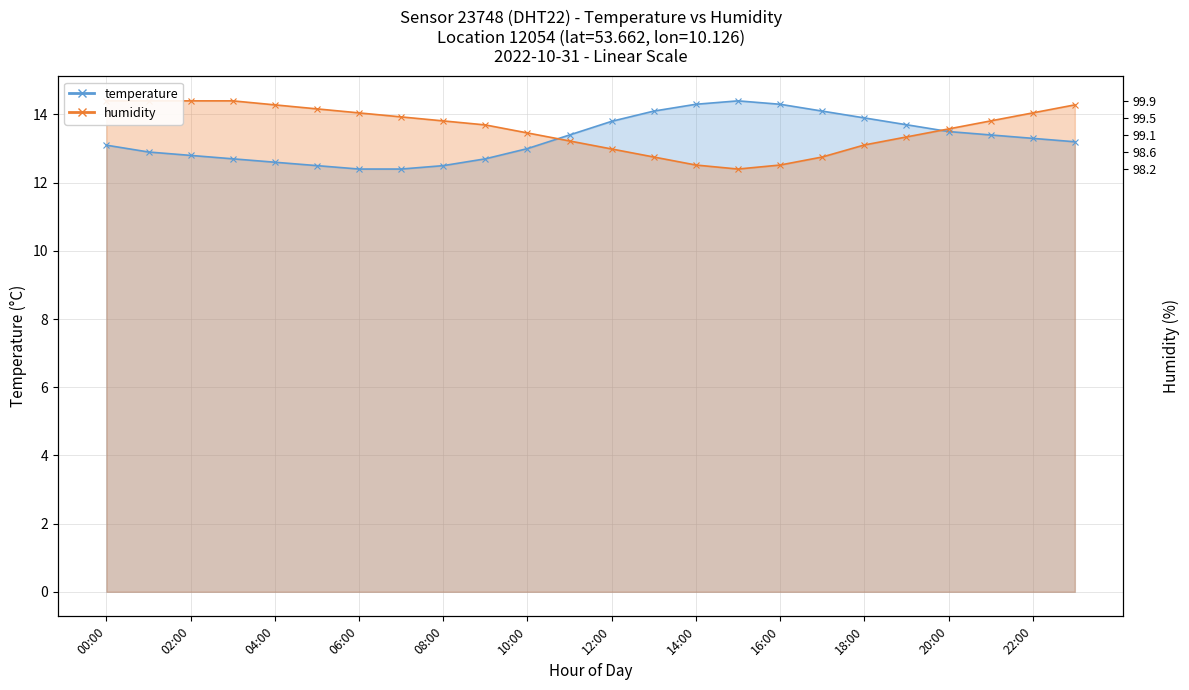

Reading left to right, what are all the values shown in this chart?

temperature: 13.1	12.9	12.8	12.7	12.6	12.5	12.4	12.4	12.5	12.7	13.0	13.4	13.8	14.1	14.3	14.4	14.3	14.1	13.9	13.7	13.5	13.4	13.3	13.2
humidity: 14.4	14.4	14.4	14.4	14.3	14.2	14.0	13.9	13.8	13.7	13.5	13.2	13.0	12.8	12.5	12.4	12.5	12.8	13.1	13.3	13.6	13.8	14.0	14.3